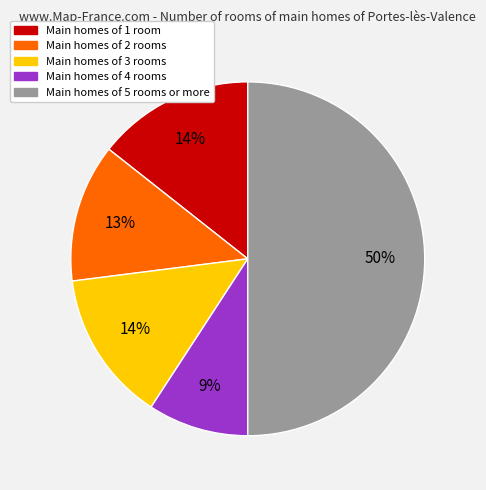

To the nearest percent, what is the difference between the largest and smallest slice percentages?

41%